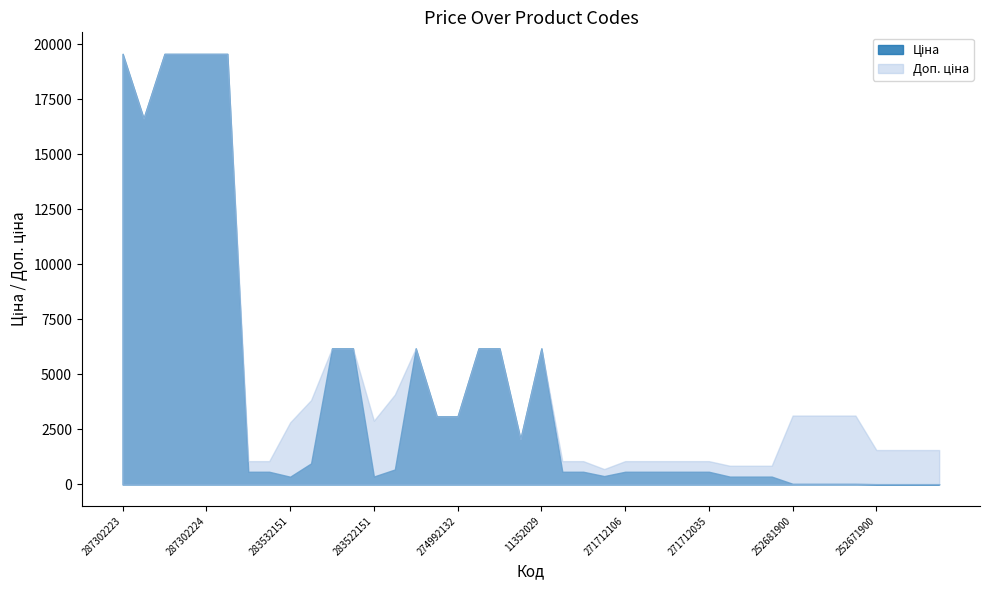

True or false: Доп. ціна and Ціна cross at least once.

False